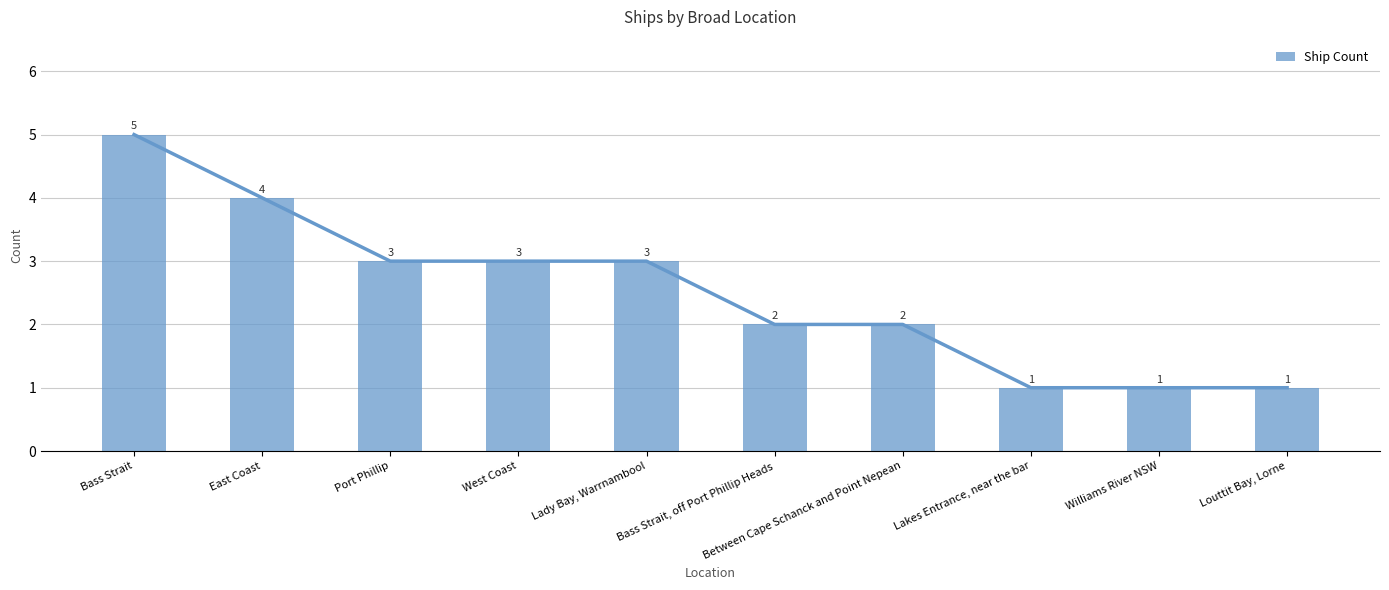

Are the bars horizontal?

No